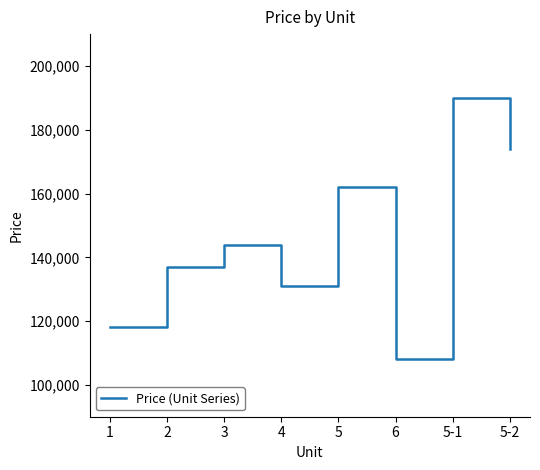

True or false: the data shows 60494 at 6.

False